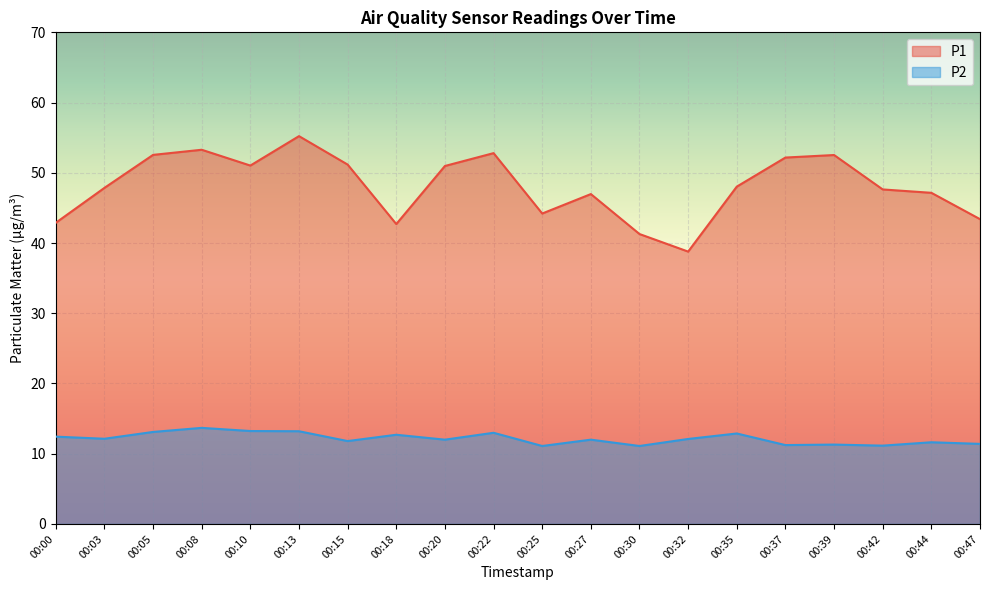

What is the lowest value of the P2 series?

11.1